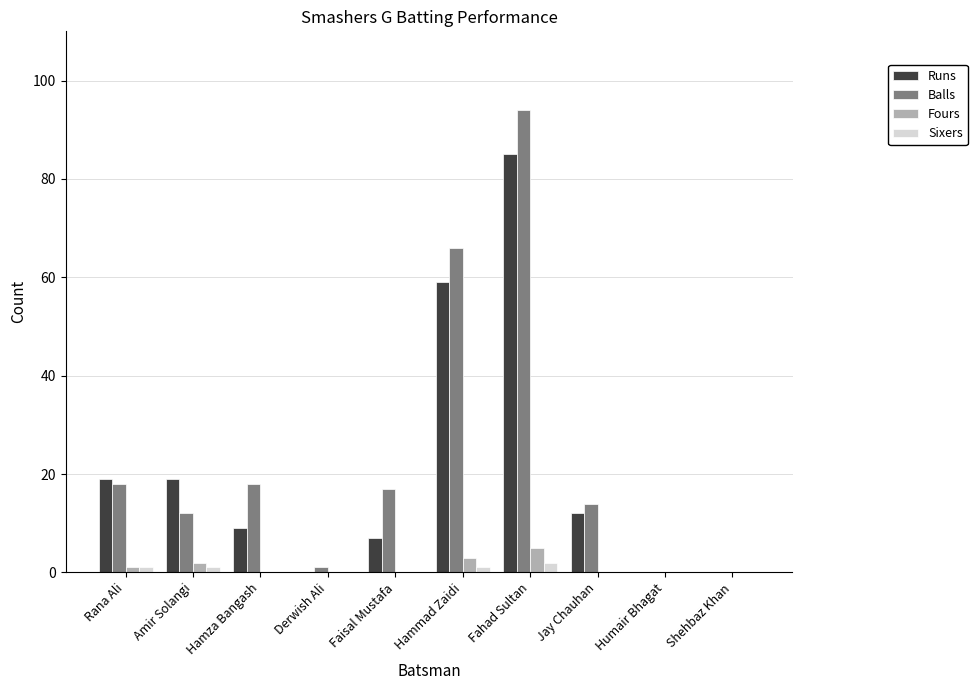

Reading right to left, what are all the values shown in this chart?

Runs: Shehbaz Khan=0	Humair Bhagat=0	Jay Chauhan=12	Fahad Sultan=85	Hammad Zaidi=59	Faisal Mustafa=7	Derwish Ali=0	Hamza Bangash=9	Amir Solangi=19	Rana Ali=19
Balls: Shehbaz Khan=0	Humair Bhagat=0	Jay Chauhan=14	Fahad Sultan=94	Hammad Zaidi=66	Faisal Mustafa=17	Derwish Ali=1	Hamza Bangash=18	Amir Solangi=12	Rana Ali=18
Fours: Shehbaz Khan=0	Humair Bhagat=0	Jay Chauhan=0	Fahad Sultan=5	Hammad Zaidi=3	Faisal Mustafa=0	Derwish Ali=0	Hamza Bangash=0	Amir Solangi=2	Rana Ali=1
Sixers: Shehbaz Khan=0	Humair Bhagat=0	Jay Chauhan=0	Fahad Sultan=2	Hammad Zaidi=1	Faisal Mustafa=0	Derwish Ali=0	Hamza Bangash=0	Amir Solangi=1	Rana Ali=1